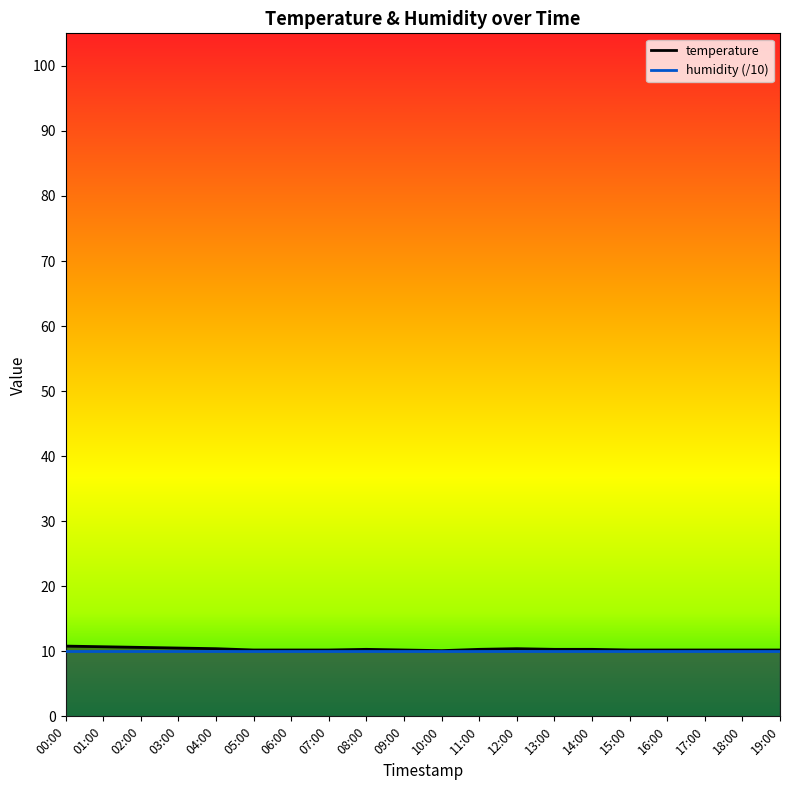

Is it true that the value at 16:00 is 10.2?

True